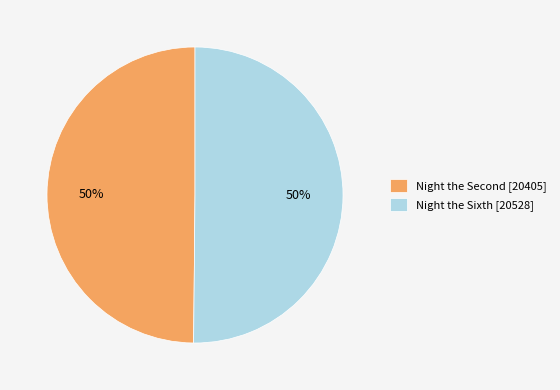

To the nearest percent, what percentage of the pie is Night the Sixth [20528]?

50%